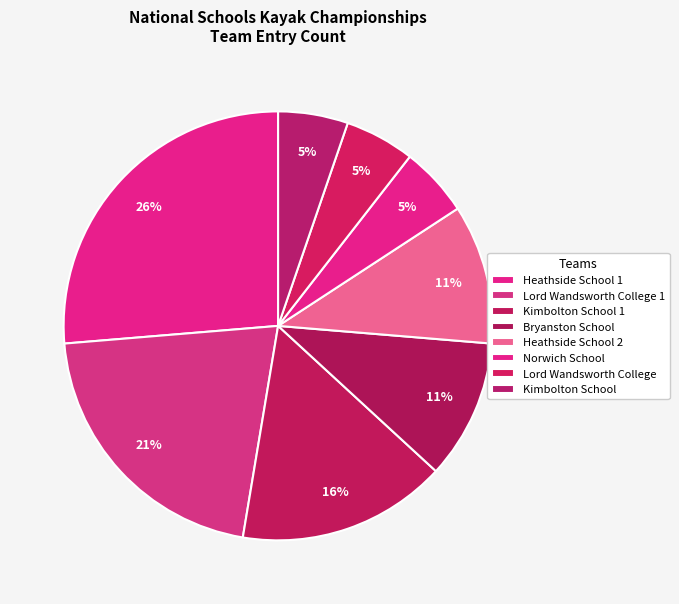

What is the largest slice in the pie chart?

Heathside School 1